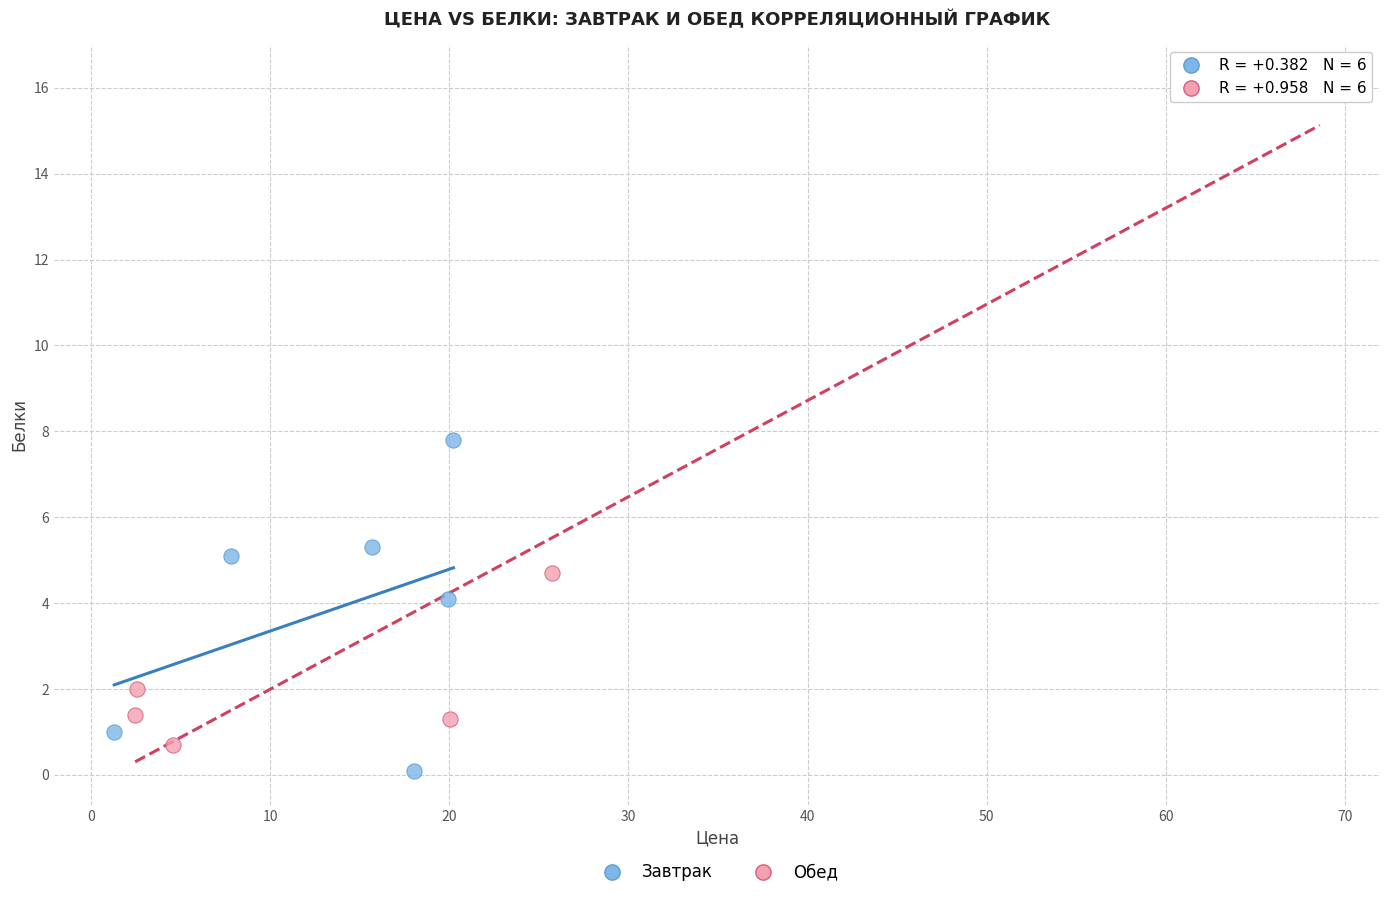

Which series has the widest spread of Y values?

Обед